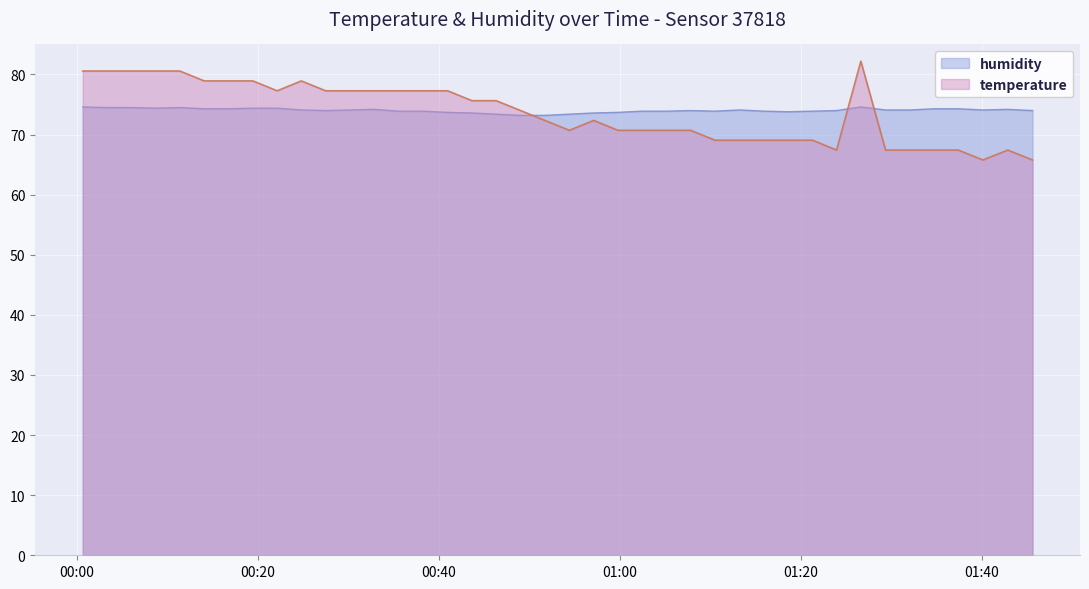

Reading left to right, transcribe all the data shown in this chart.

temperature: 80.6	80.6	80.6	80.6	80.6	78.9	78.9	78.9	77.3	78.9	77.3	77.3	77.3	77.3	77.3	77.3	75.6	75.6	74.0	72.4	70.7	72.4	70.7	70.7	70.7	70.7	69.1	69.1	69.1	69.1	69.1	67.4	82.2	67.4	67.4	67.4	67.4	65.8	67.4	65.8
humidity: 74.6	74.5	74.5	74.4	74.5	74.3	74.3	74.4	74.4	74.1	74.0	74.1	74.2	73.9	73.9	73.7	73.6	73.4	73.2	73.2	73.4	73.6	73.7	73.9	73.9	74.0	73.9	74.1	73.9	73.8	73.9	74.0	74.6	74.1	74.1	74.3	74.3	74.1	74.2	74.0